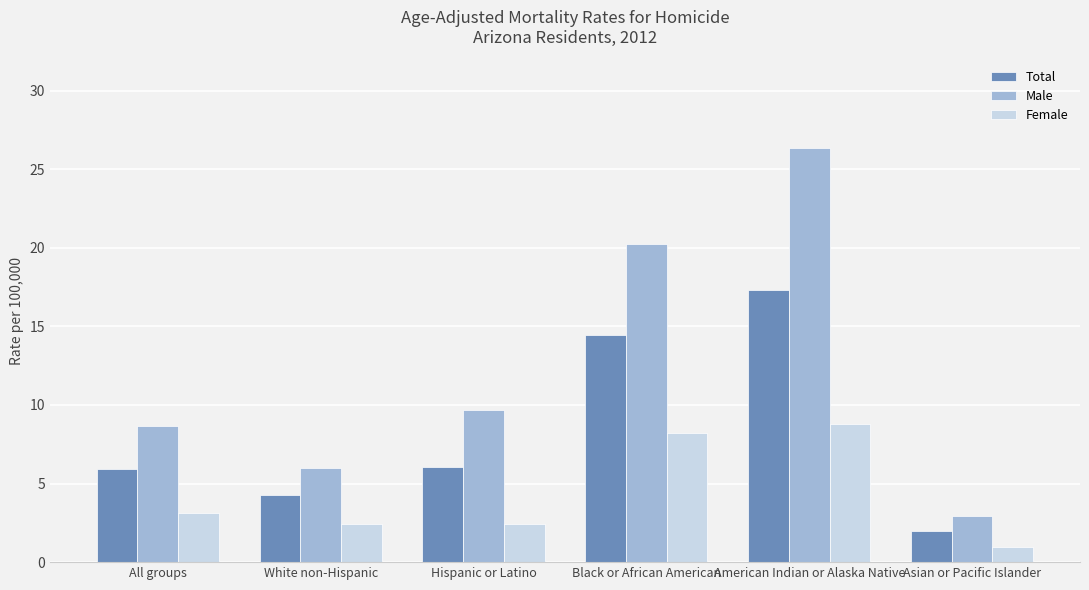

Which series has the largest range (max minus min)?

Male